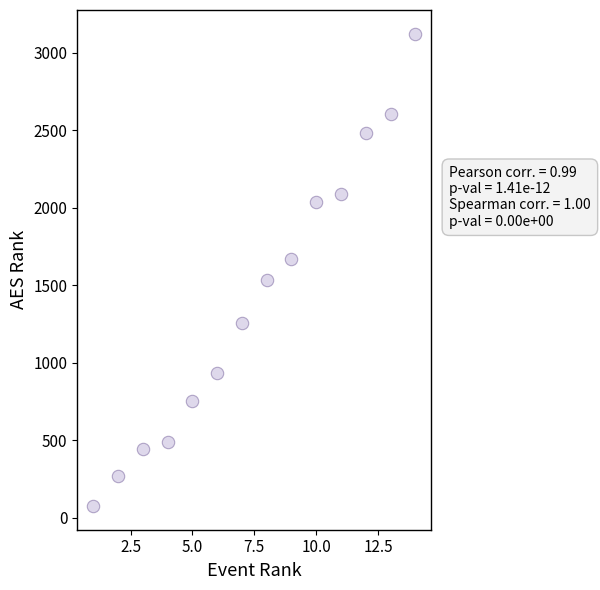

What is the range of Y values (max minus min)?

3049